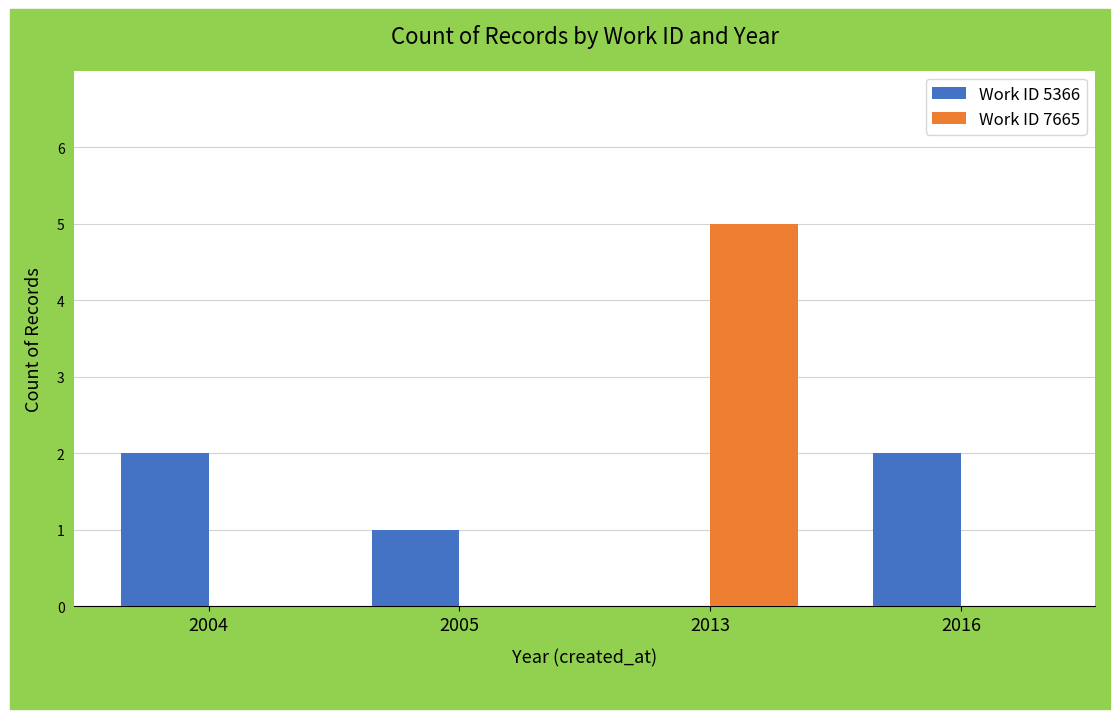

Where is Work ID 5366 nearest to the value 1?

2005